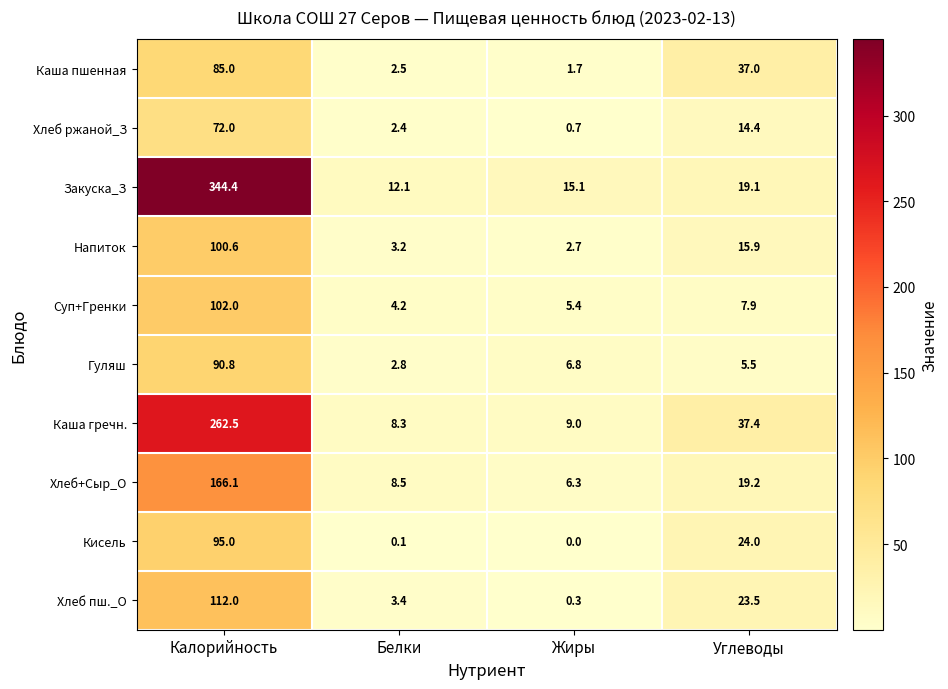

Rank the series at Углеводы from lowest to highest value.

Гуляш, Суп+Гренки, Хлеб ржаной_З, Напиток, Закуска_З, Хлеб+Сыр_О, Хлеб пш._О, Кисель, Каша пшенная, Каша гречн.